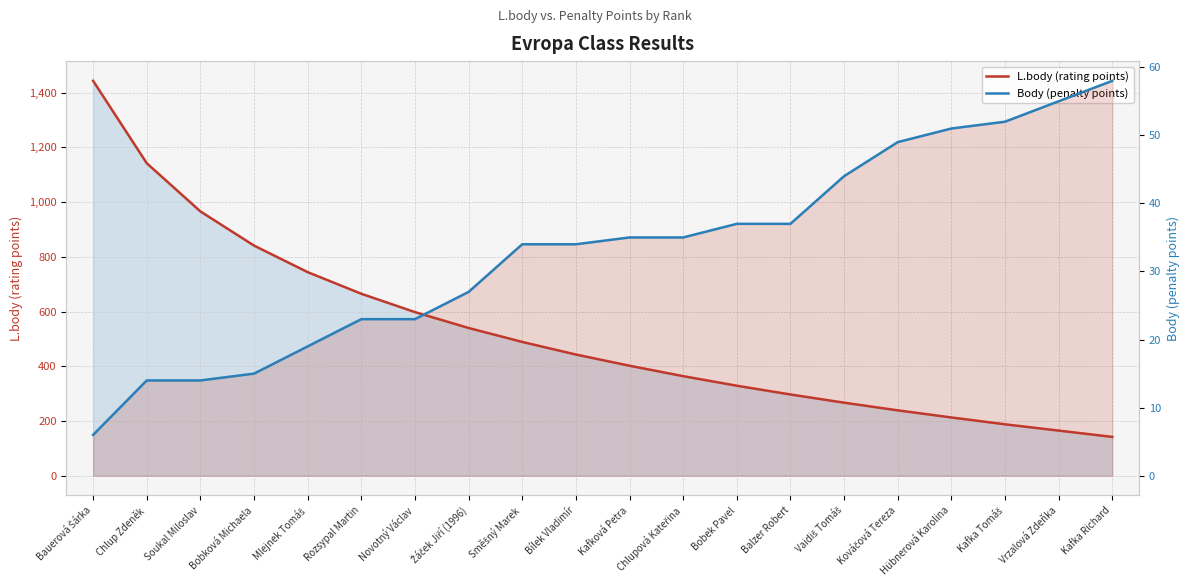

Rank the series at Kafka Tomáš from lowest to highest value.

Body (penalty points), L.body (rating points)